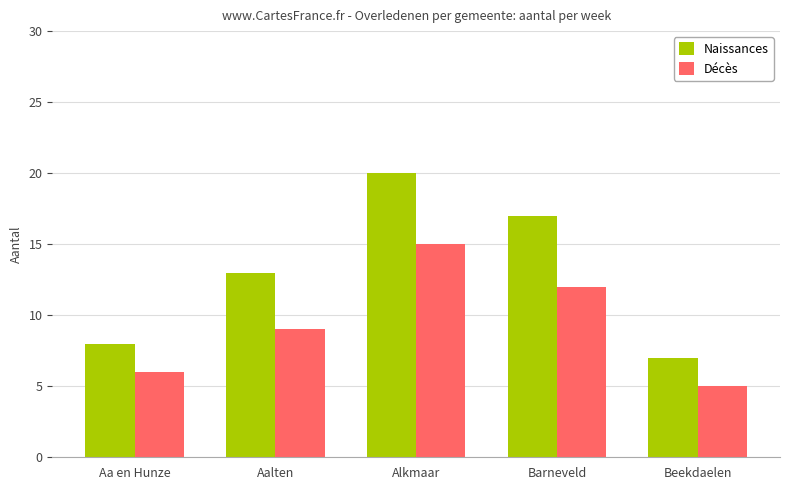

What is the sum of all Naissances values?

65